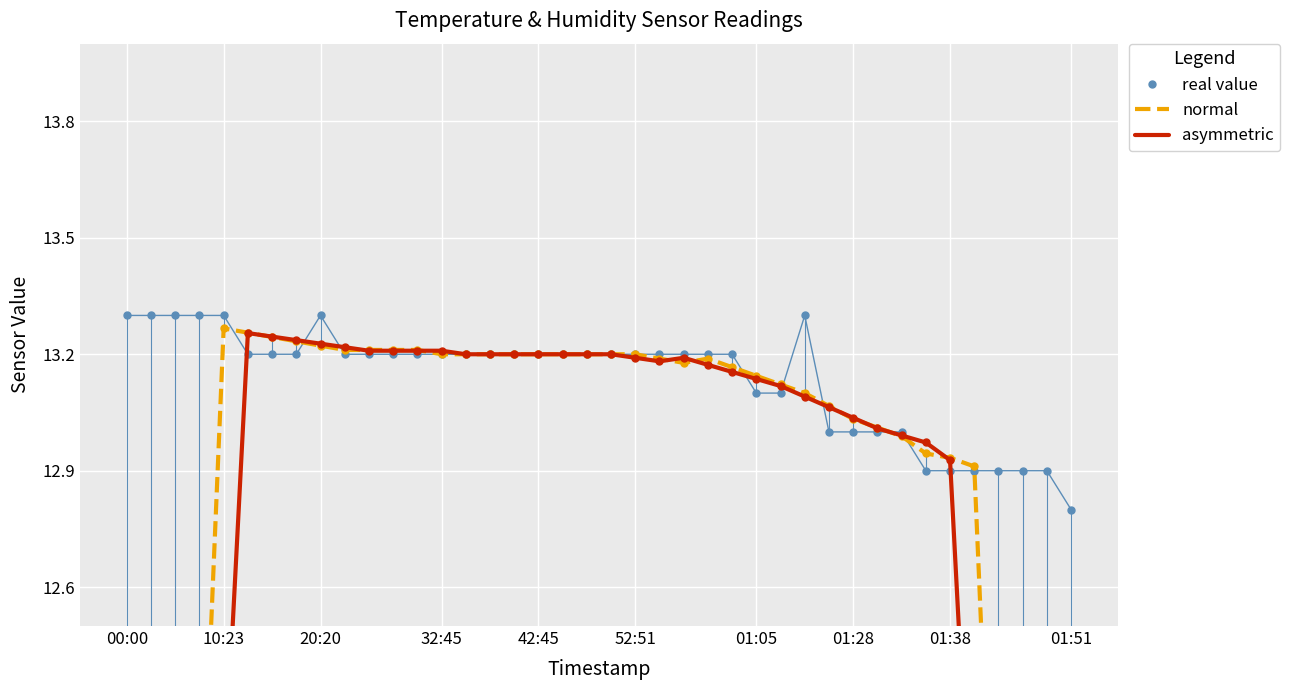

Which category has the lowest value in the real value series?

01:51